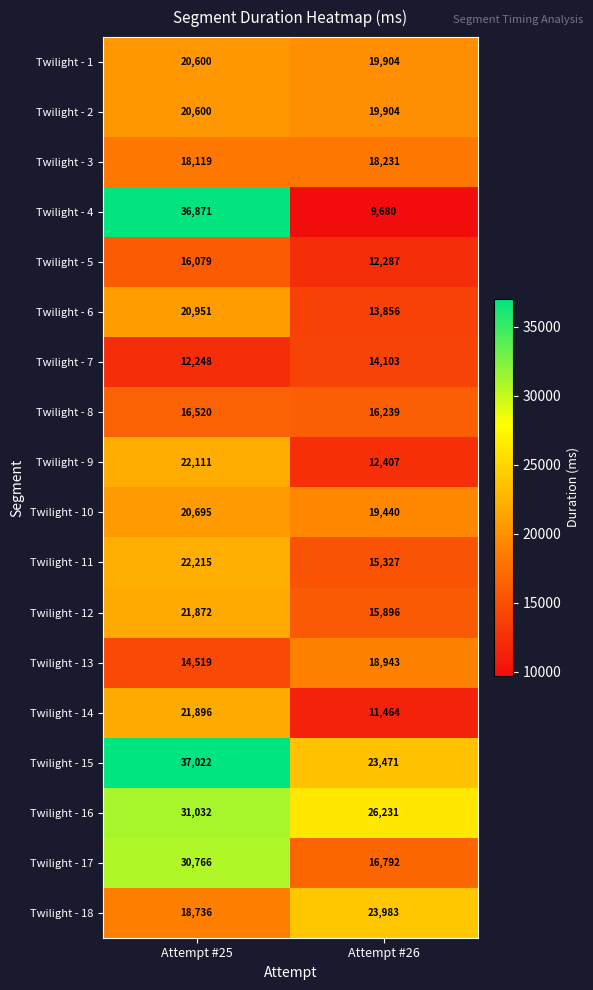

Which label corresponds to the smallest value in the chart?

Attempt #26